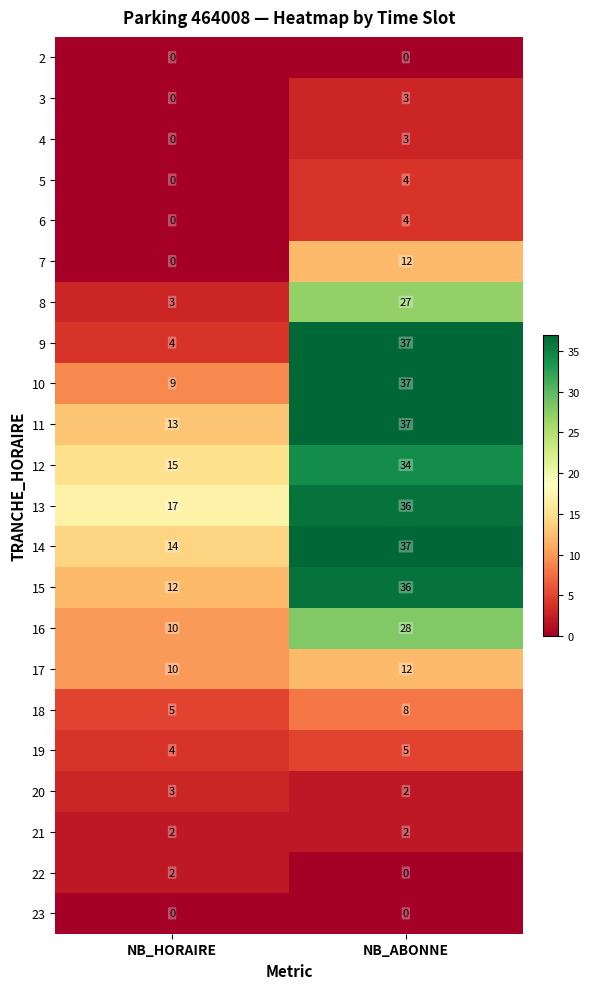

The 20 series shows 3 at NB_HORAIRE. True or false?

True